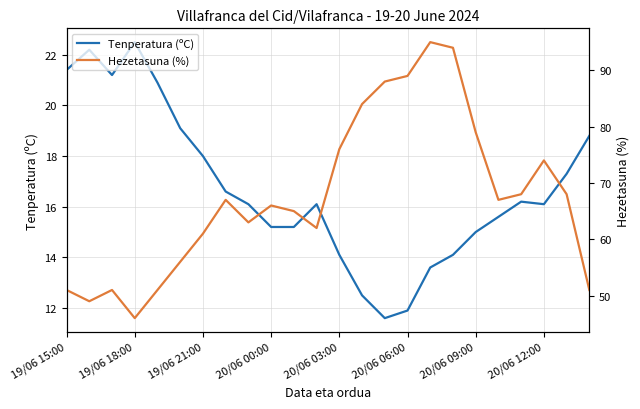

In Hezetasuna (%), how many points are lower than both neighbors (excluding endpoints)?

5